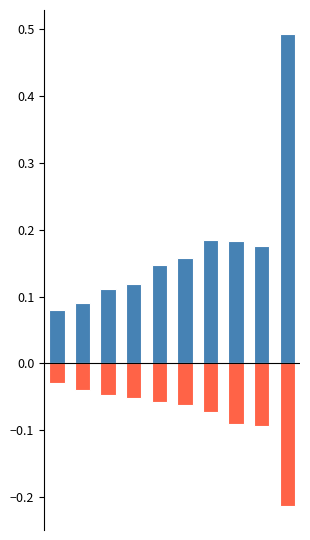

Reading left to right, what are all the values shown in this chart?

Jan-Mar avg: 0.1	0.1	0.1	0.1	0.1	0.2	0.2	0.2	0.2	0.5
Apr-Jun avg (neg): -0.0	-0.0	-0.0	-0.1	-0.1	-0.1	-0.1	-0.1	-0.1	-0.2